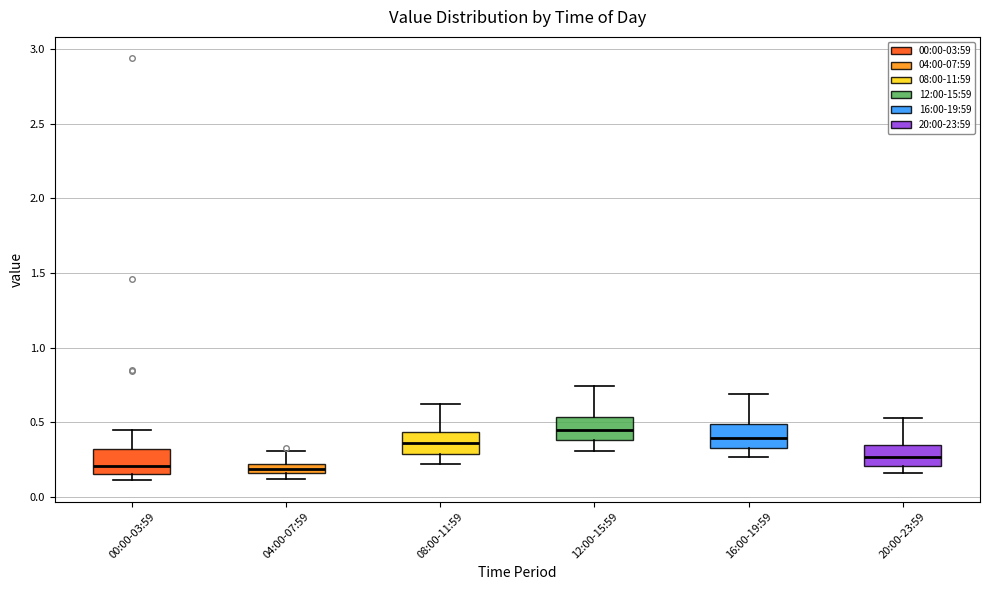

Where does the median line of the box for 20:00-23:59 sit on the y-axis? The values are not printed on the chart, so give them approximately, as read against the axis.

0.25